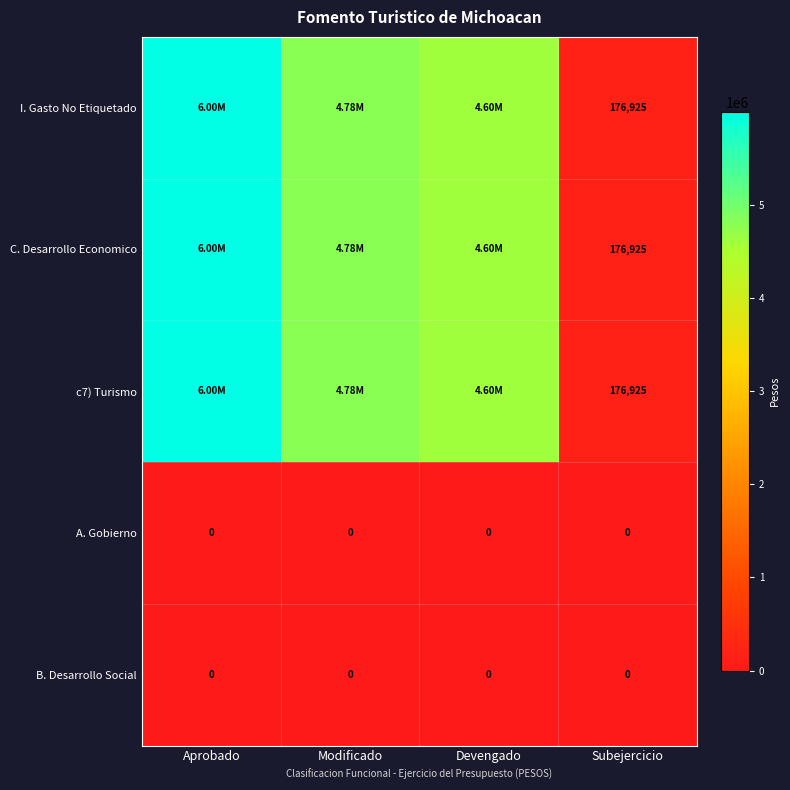

At which category does the chart reach its minimum across all series?

Aprobado